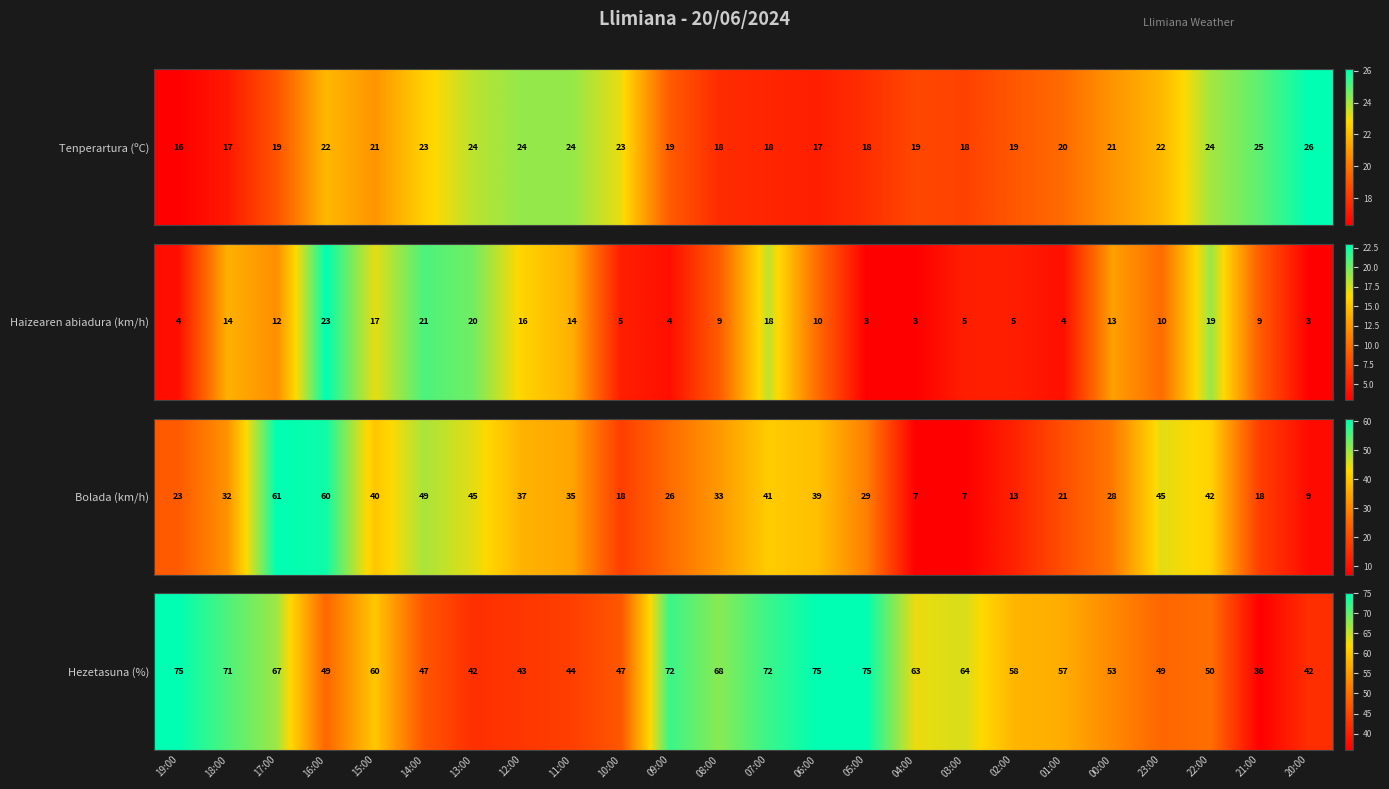

Read the value at 12:00, to the nearest 5.

45